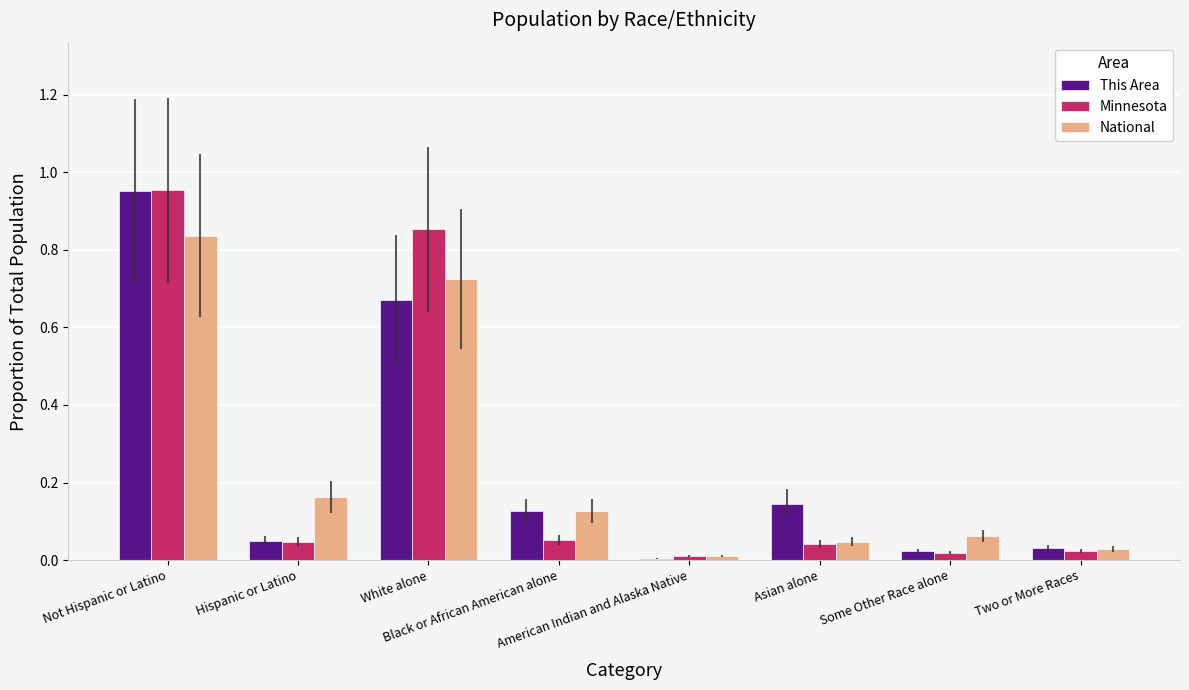

Between Asian alone and Two or More Races, which is larger?

Asian alone